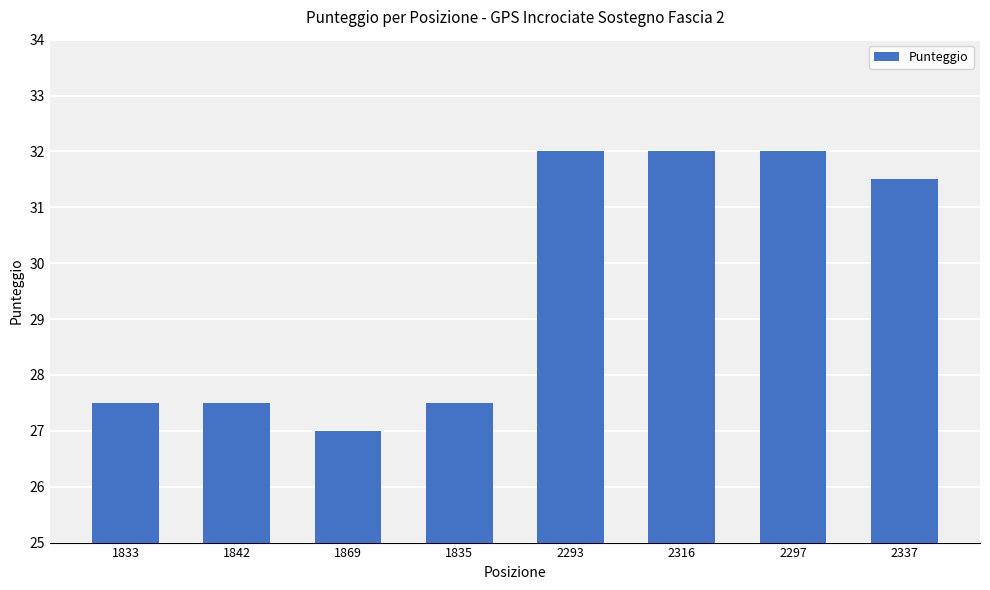

What is the value of the 8th bar from the left?

31.5